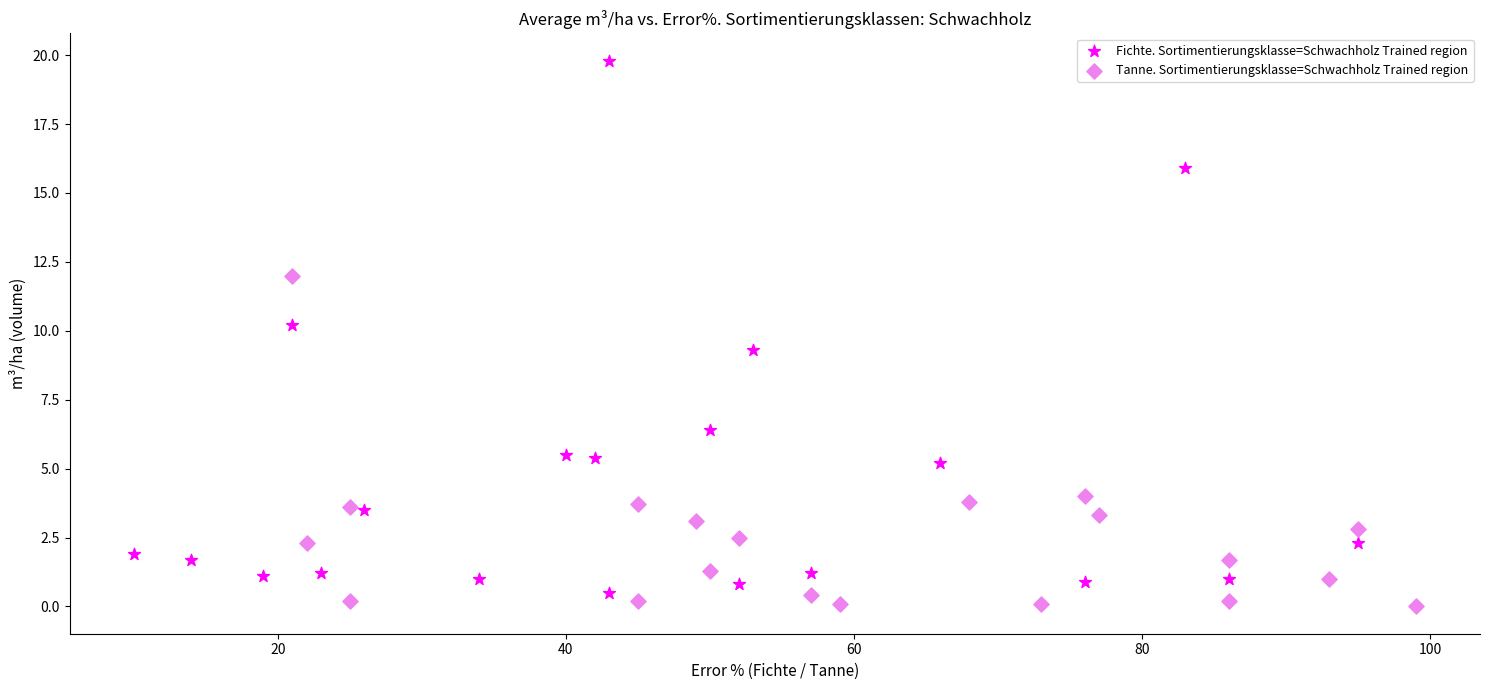

Which series has the widest spread of Y values?

Fichte. Sortimentierungsklasse=Schwachholz Trained region